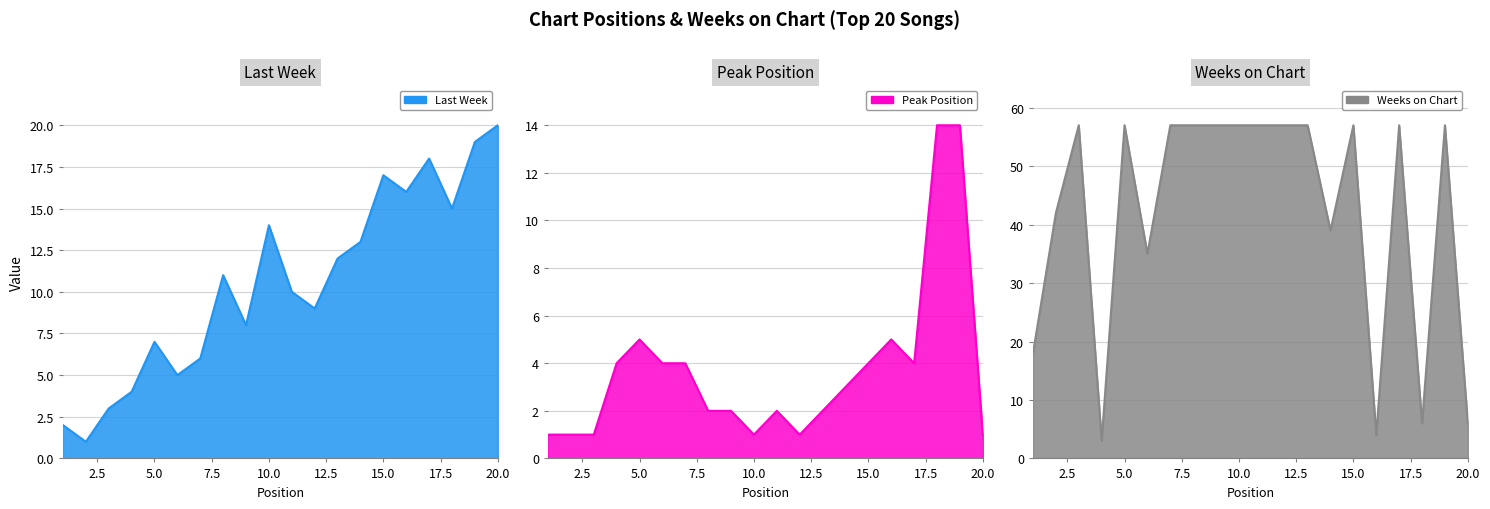

What is the value of the Peak Position point at the 10th from the left?

1